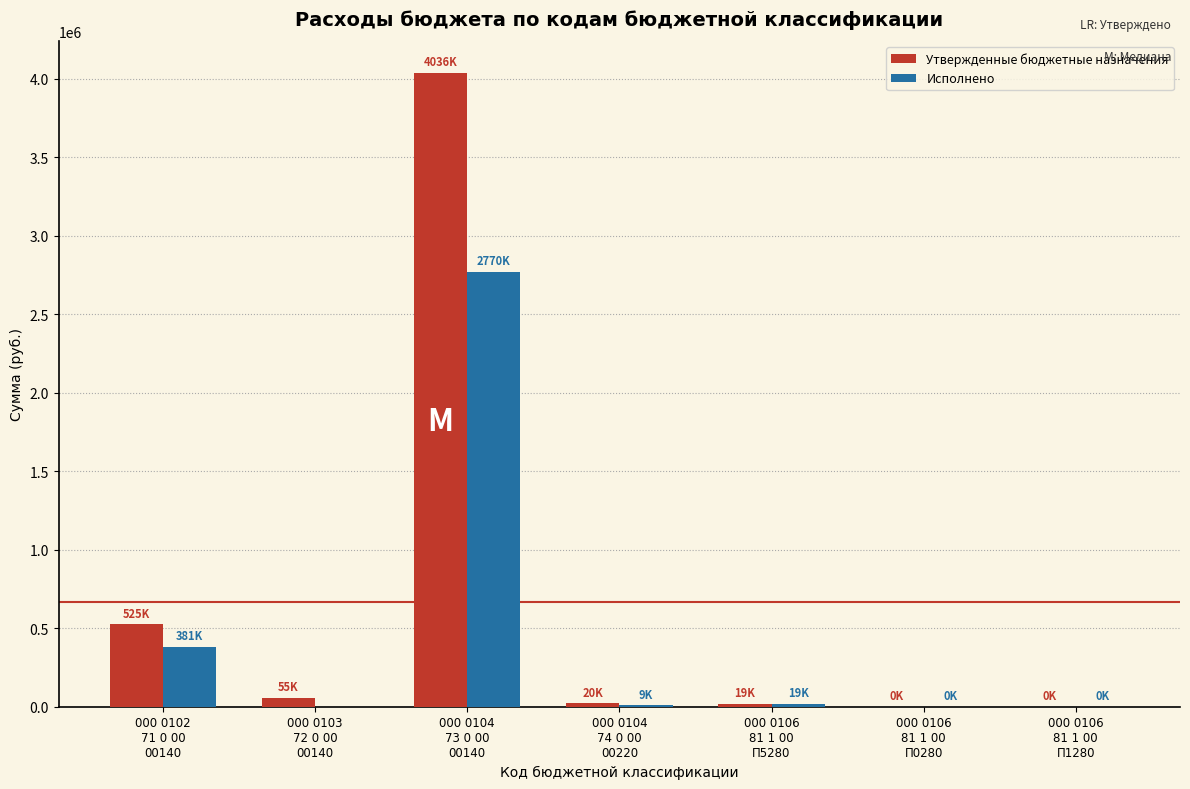

Which series has the largest total across all categories?

Утвержденные бюджетные назначения